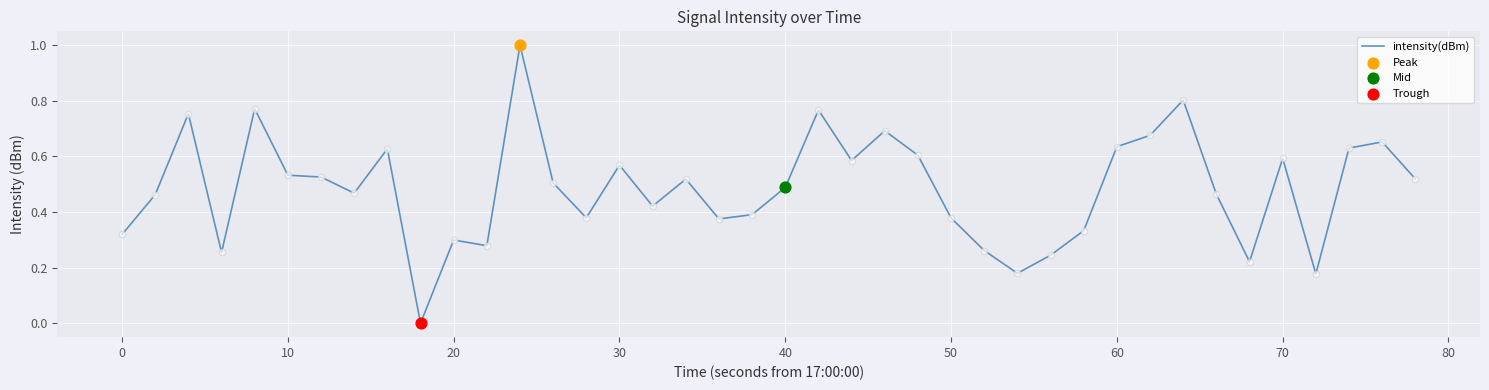

What is the difference between the maximum and minimum values?

1.0